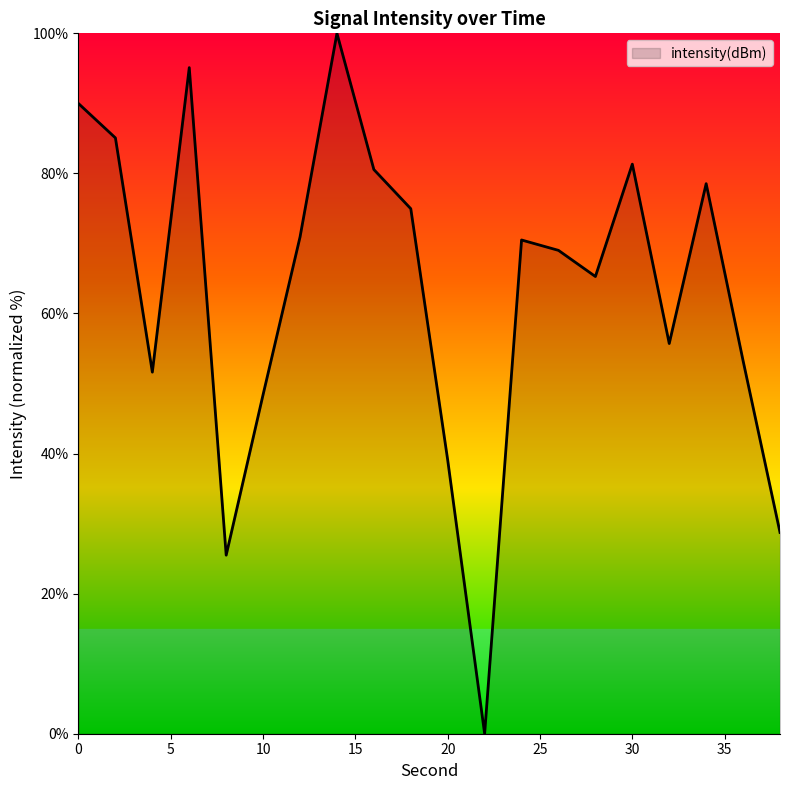

What is the difference between the maximum and minimum values?

100.0